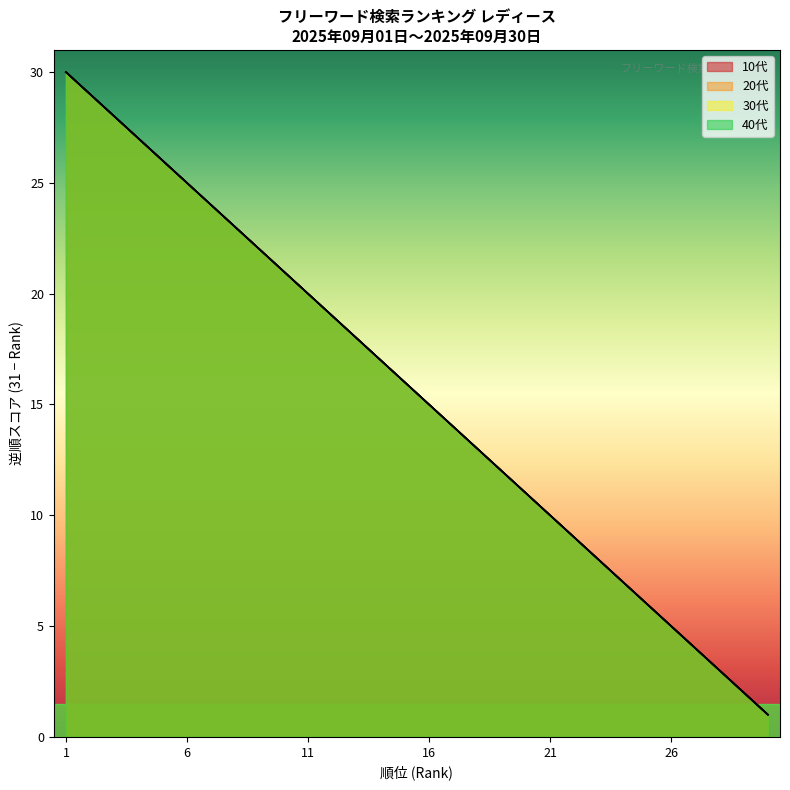

What is the difference between the 30代 values at 16 and 29?

13